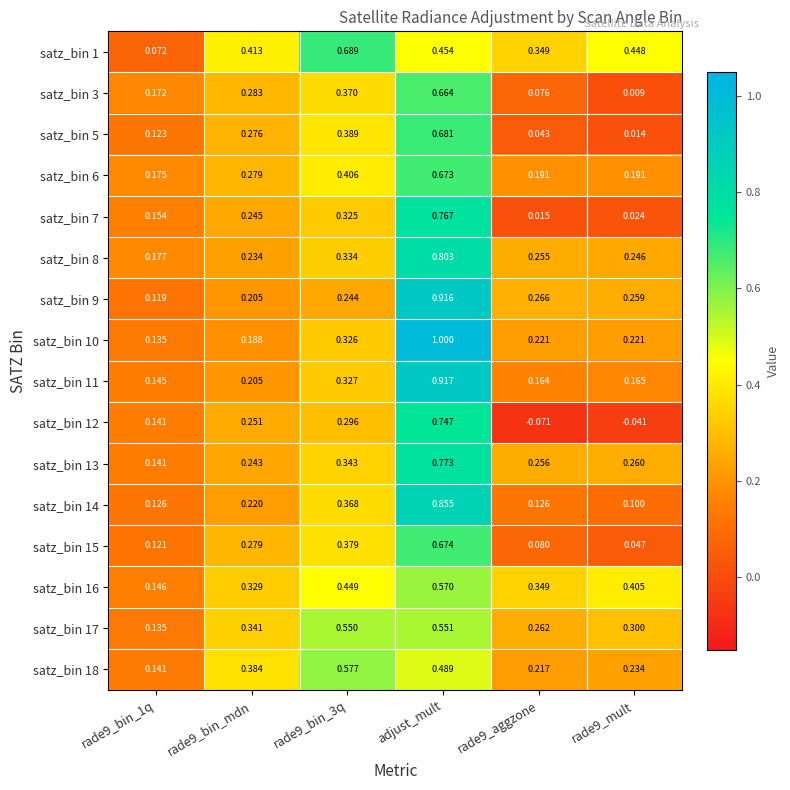

At which category is the sum across all series the highest?

adjust_mult